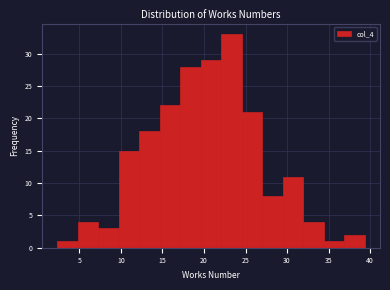

Over which range of the x-axis is the bar tallest?

22.0 to 24.5